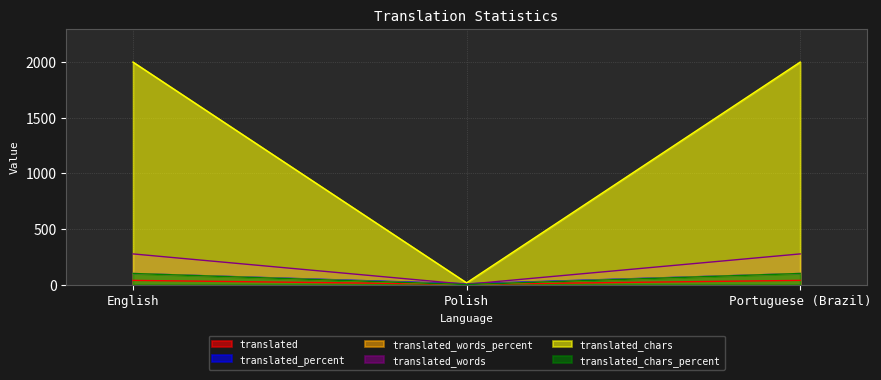

Which series changed the most between English and Portuguese (Brazil)?

translated